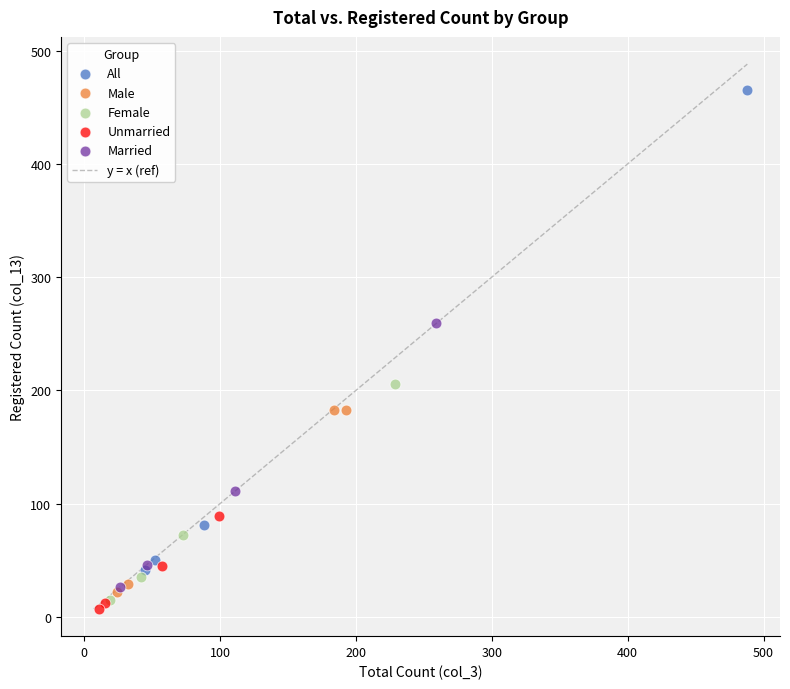

Which series reaches the maximum Y coordinate?

All